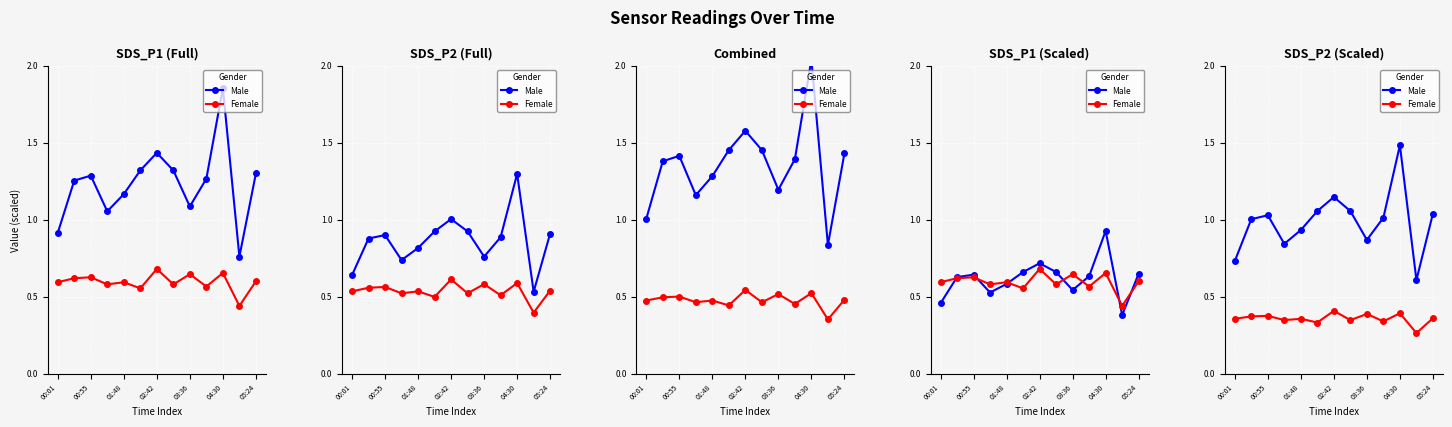

What is the sum of all Female values?

4.6